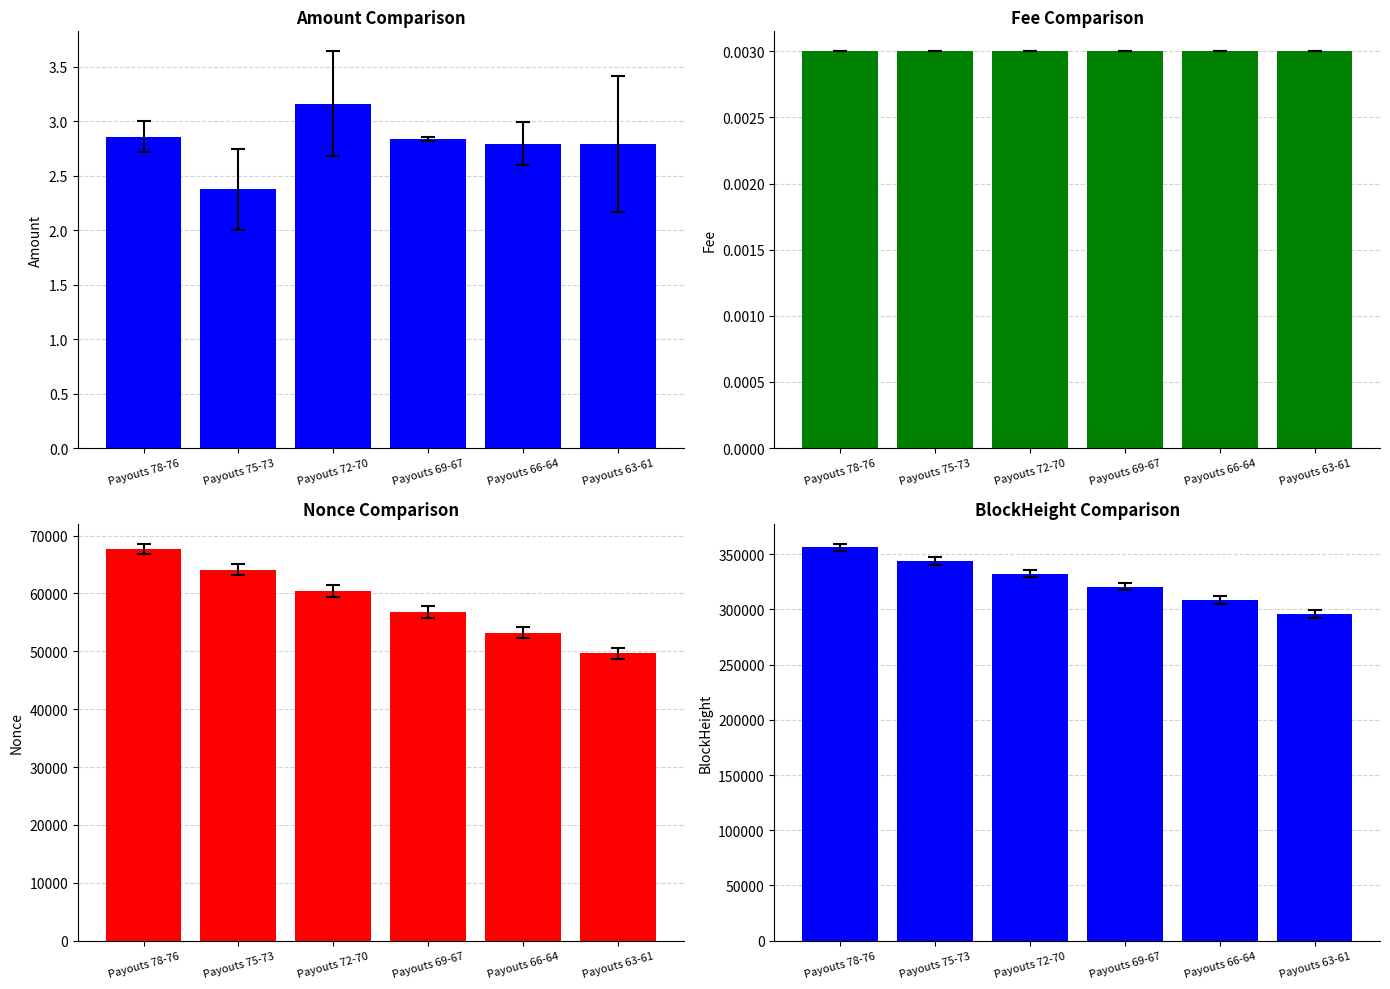

At which label is Fee closest to 0?

Payouts 78-76